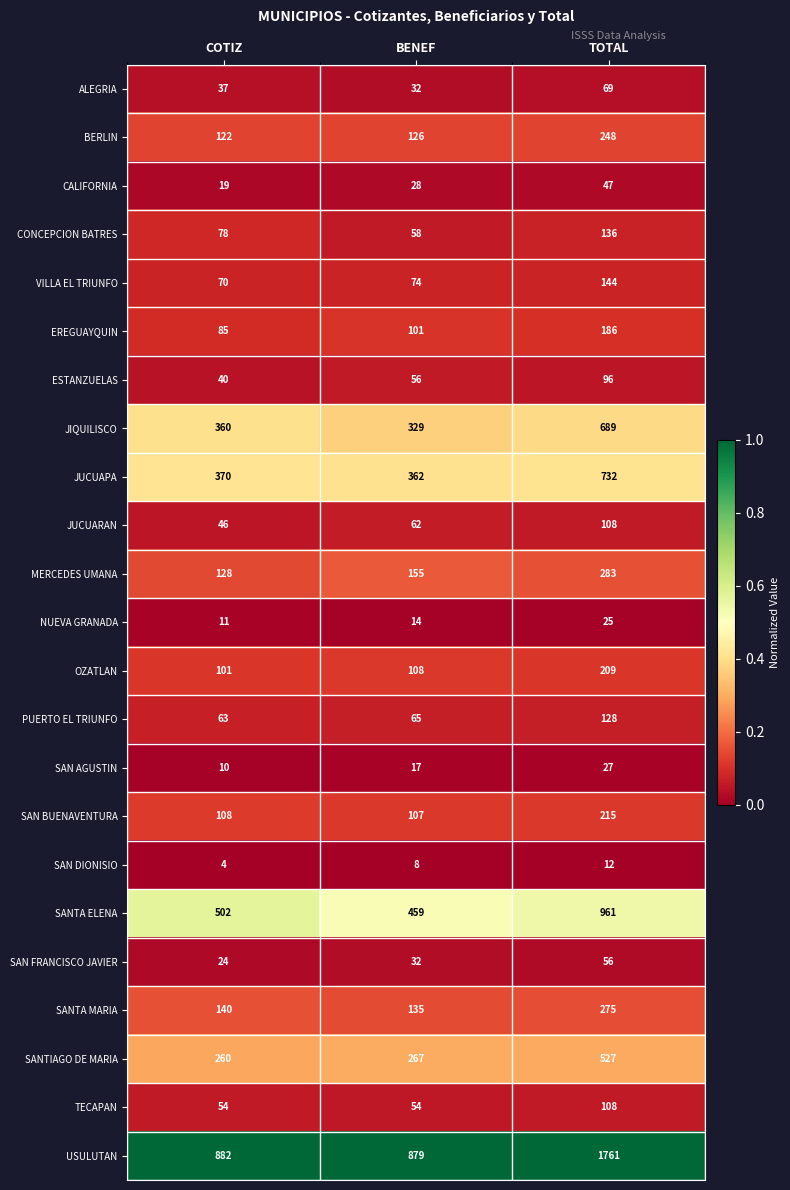

What is the difference between the highest and lowest values at TOTAL?

1749